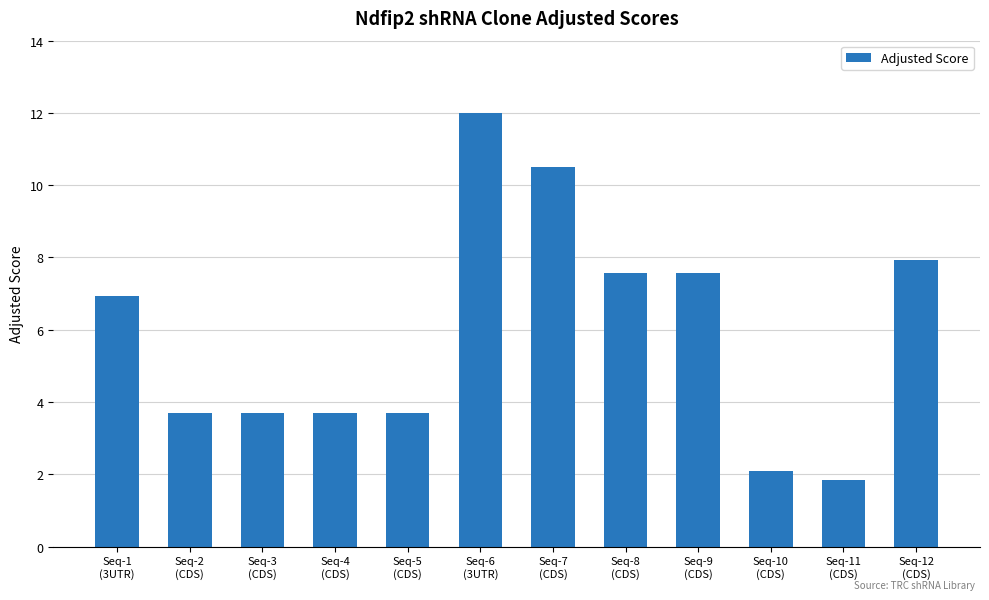

Reading right to left, what are all the values shown in this chart?

7.9	1.8	2.1	7.6	7.6	10.5	12.0	3.7	3.7	3.7	3.7	6.9